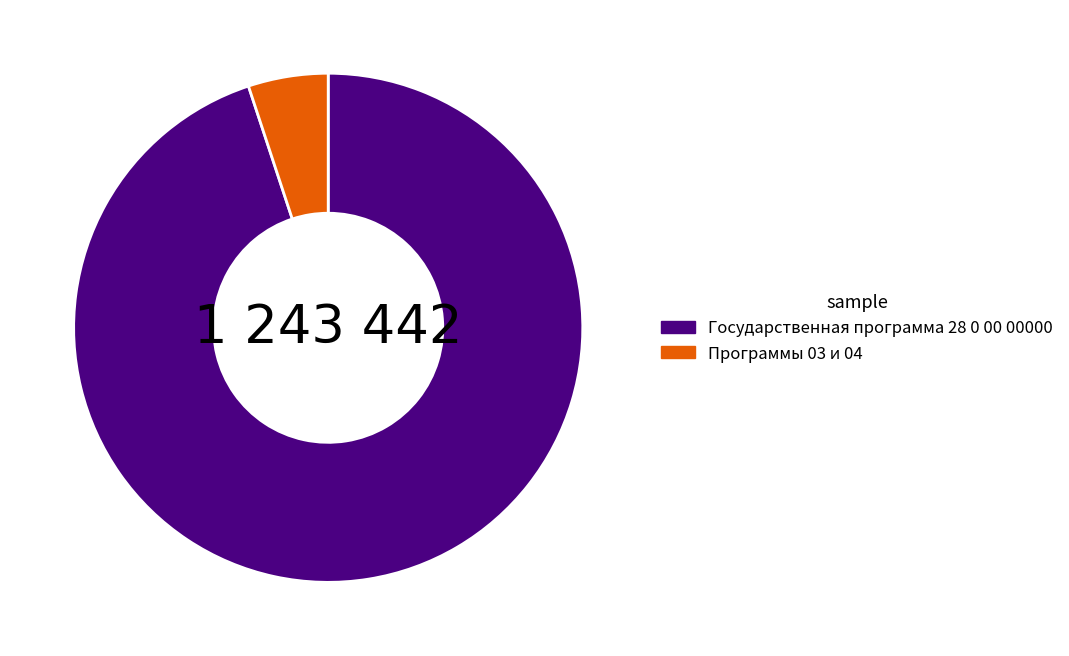

True or false: Программы 03 и 04 accounts for 18% of the total.

False